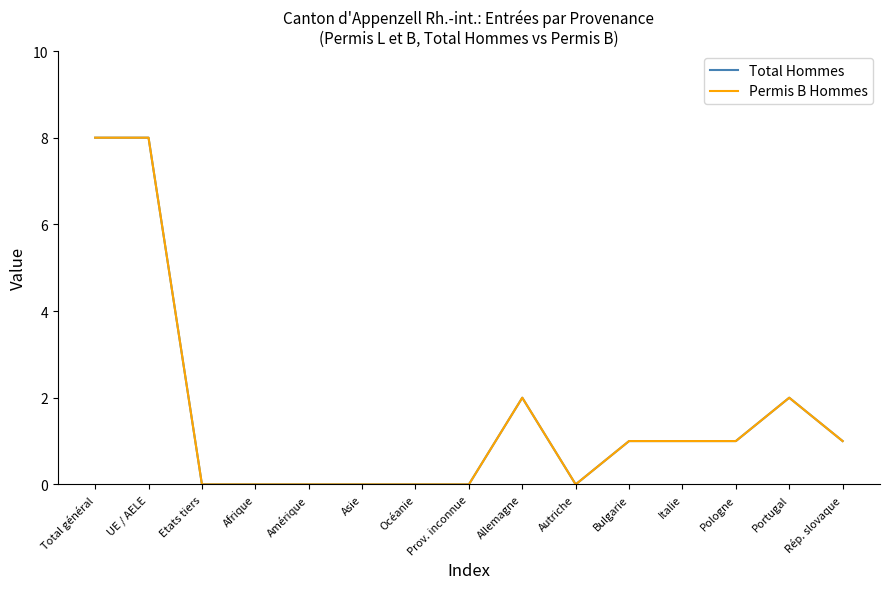

What is the label of the 6th point from the left?

Asie